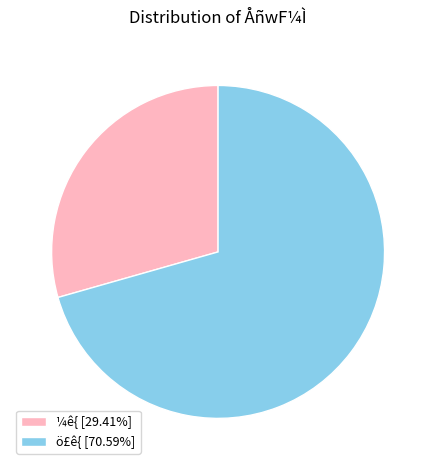

Which slice represents more than half of the pie?

ö£ê{